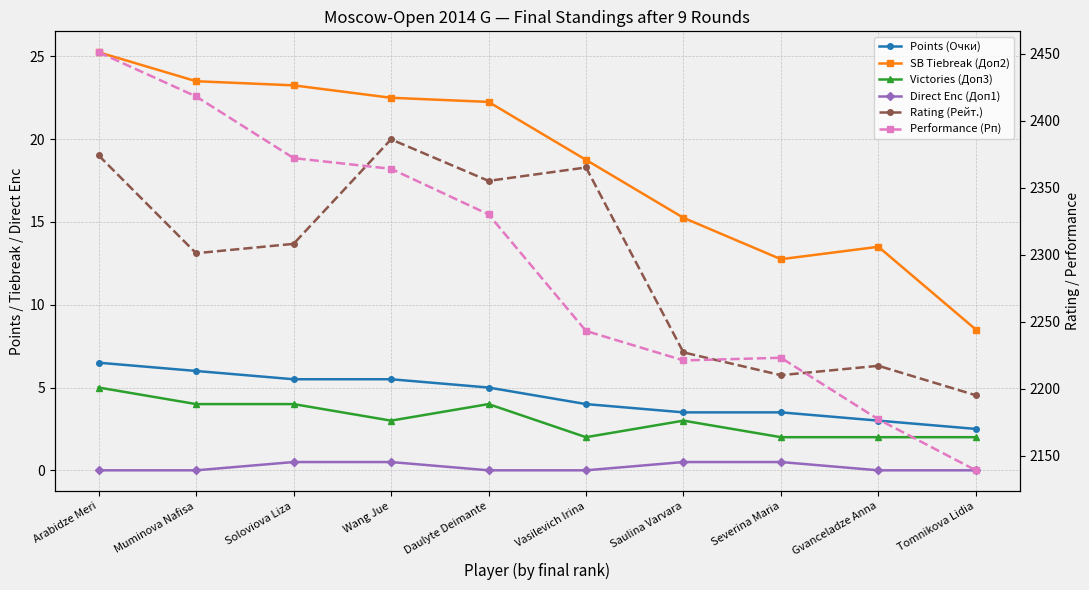

Reading left to right, what are all the values shown in this chart?

Points (Очки): 6.5	6.0	5.5	5.5	5.0	4.0	3.5	3.5	3.0	2.5
SB Tiebreak (Доп2): 25.2	23.5	23.2	22.5	22.2	18.8	15.2	12.8	13.5	8.5
Victories (Доп3): 5.0	4.0	4.0	3.0	4.0	2.0	3.0	2.0	2.0	2.0
Direct Enc (Доп1): 0.0	0.0	0.5	0.5	0.0	0.0	0.5	0.5	0.0	0.0
Rating (Рейт.): 2374.0	2301.0	2308.0	2386.0	2355.0	2365.0	2227.0	2210.0	2217.0	2195.0
Performance (Рп): 2451.0	2418.0	2372.0	2364.0	2330.0	2243.0	2221.0	2223.0	2177.0	2139.0